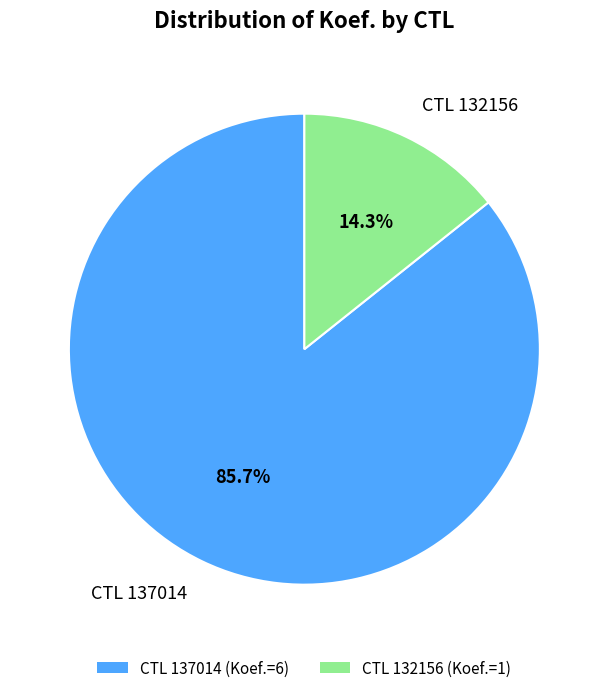

Which category accounts for the majority?

CTL 137014 (Koef.=6)